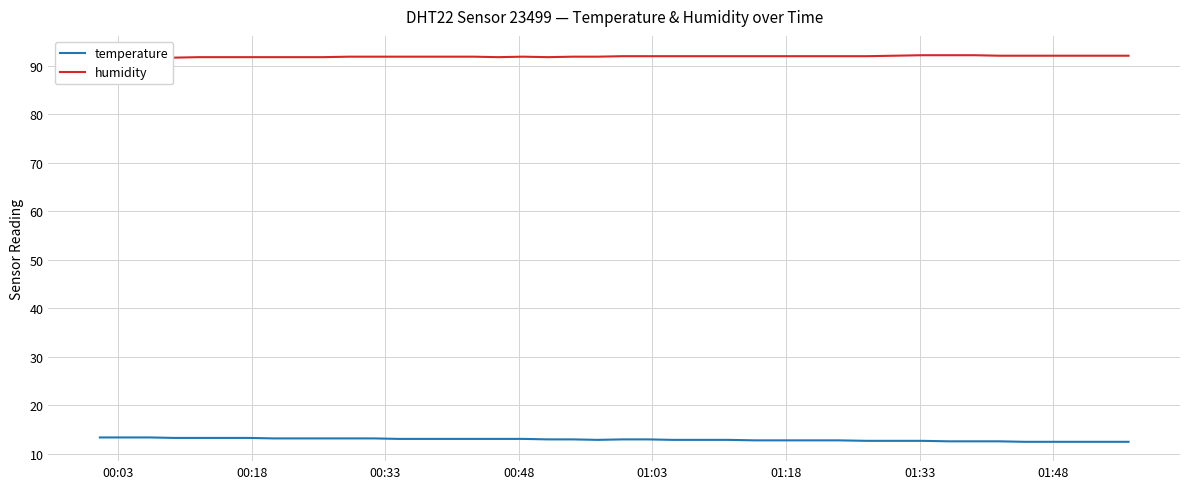

How many interior local valleys does the humidity series have?

2